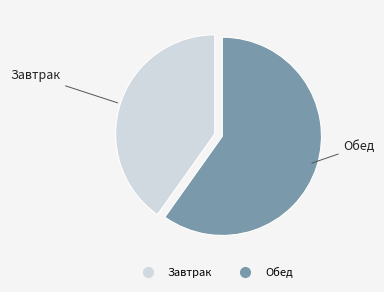

Is it true that Обед is 67% of the pie?

False